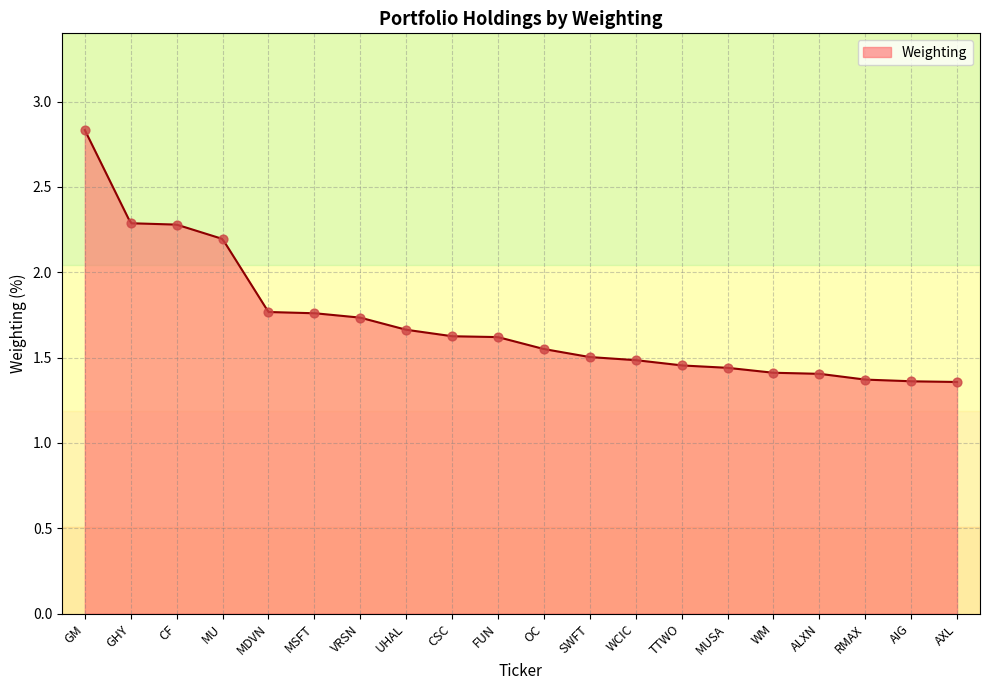

Approximately how many times larger is the value at CSC compared to RMAX?

1.2